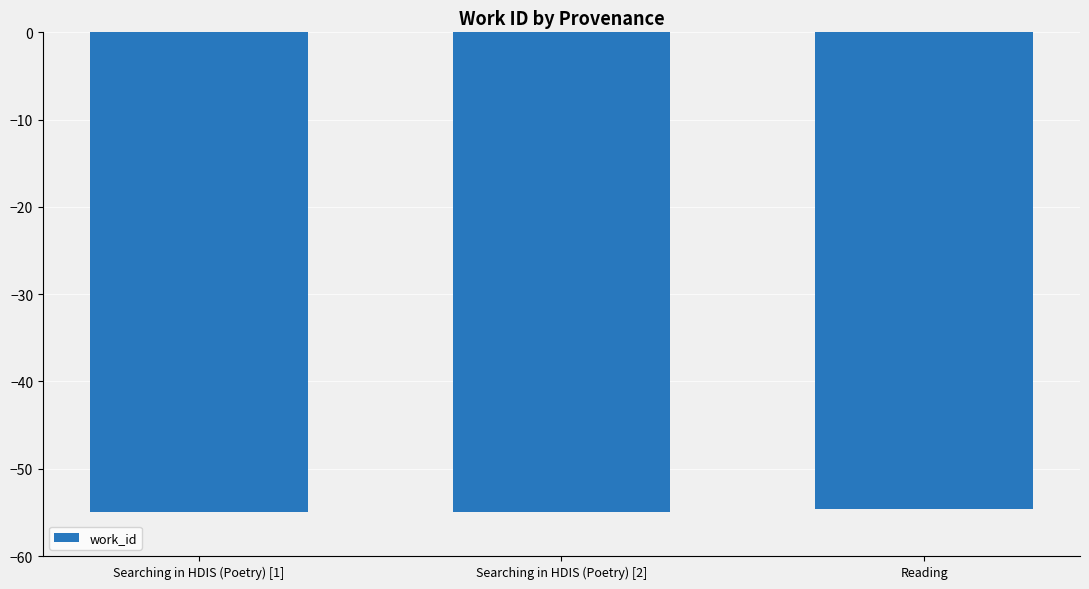

What is the minimum value shown in the chart?

-55.0